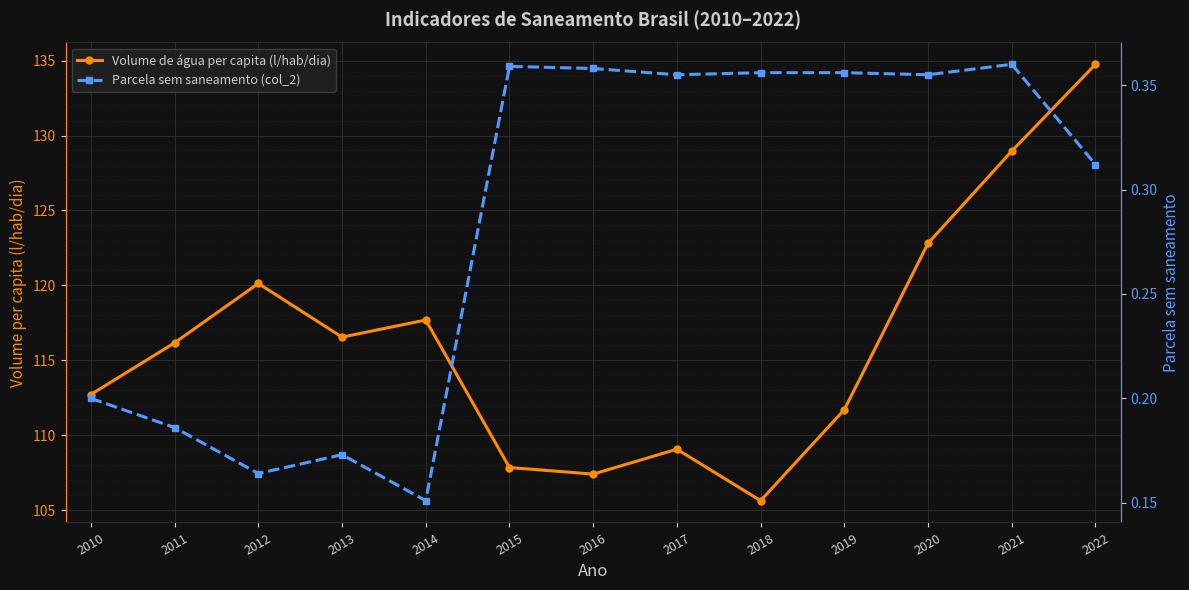

What is the value of the Parcela sem saneamento (col_2) point at the 3rd from the left?

0.2